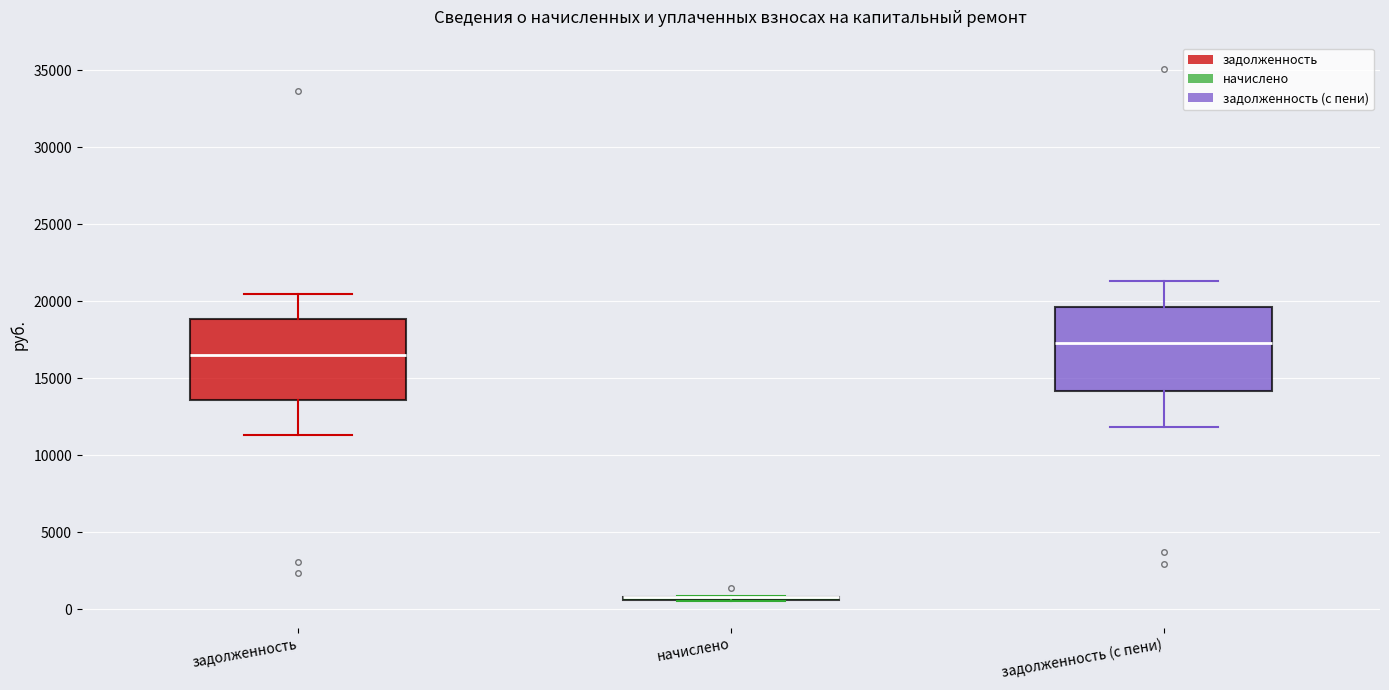

Where is the upper edge of the box for задолженность on the y-axis? The values are not printed on the chart, so give them approximately, as read against the axis.

19000